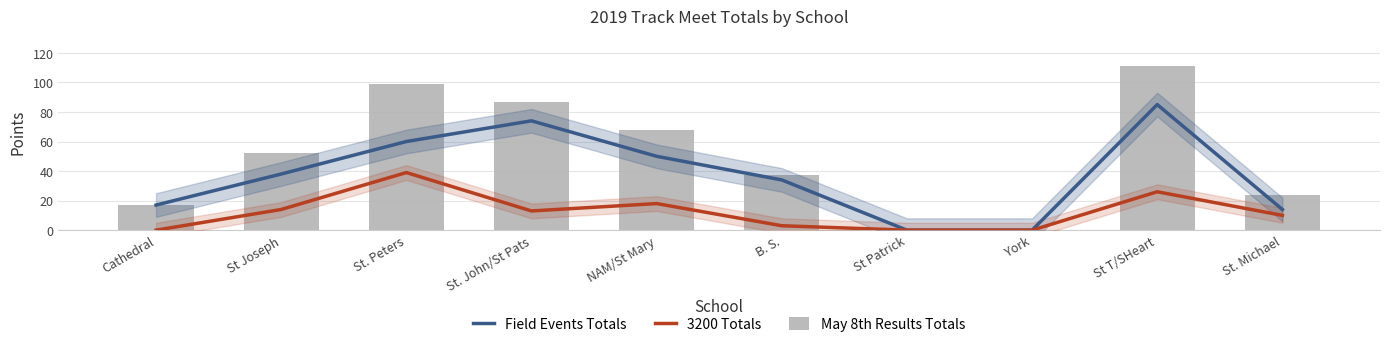

How many values in the May 8th Results Totals series are below 52?

5